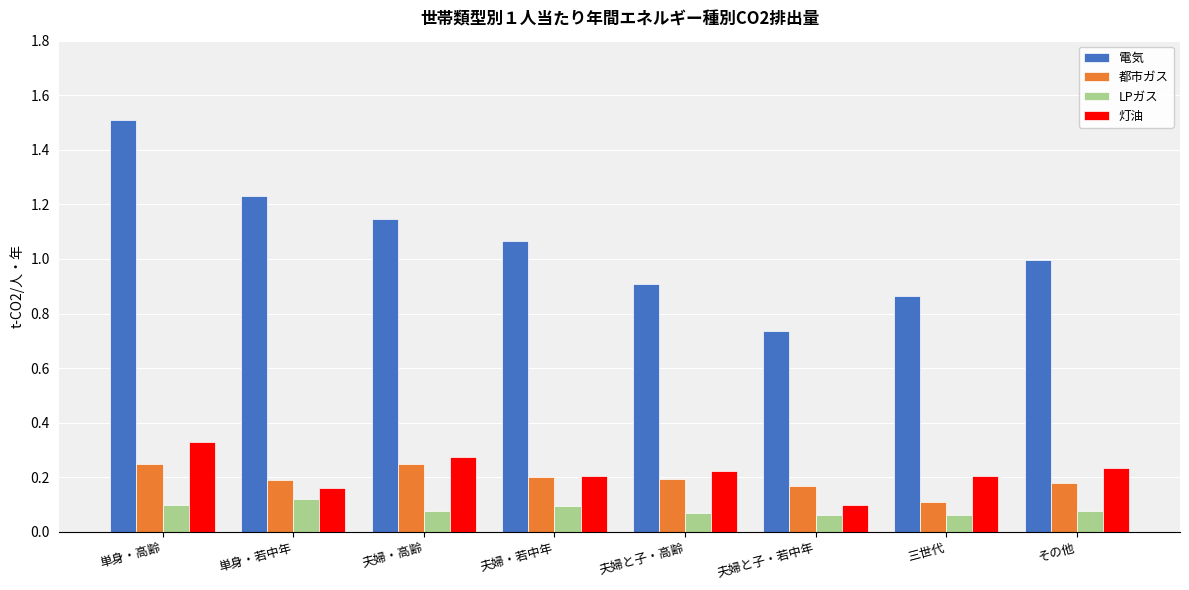

What are all the series names shown in the legend?

電気, 都市ガス, LPガス, 灯油